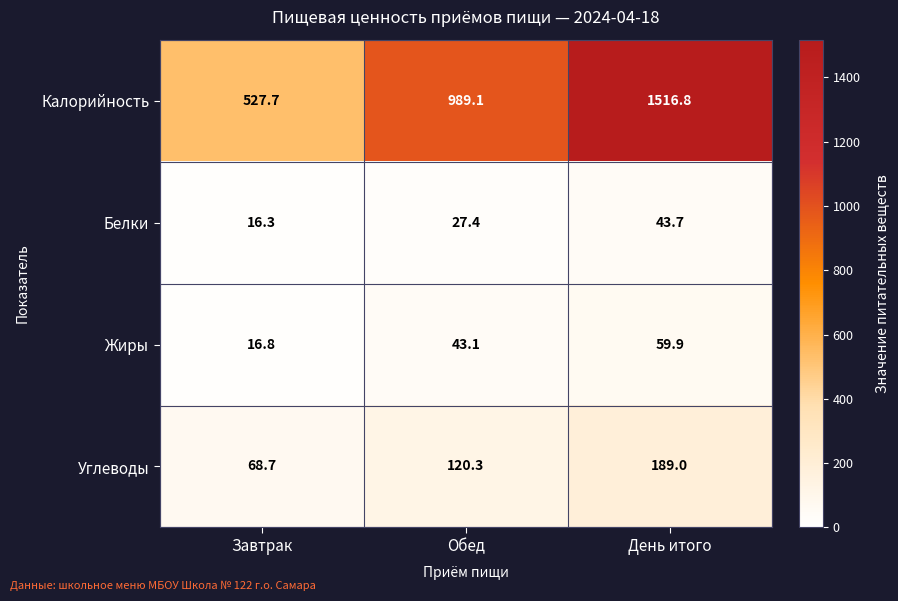

Which series has the largest total across all categories?

Калорийность